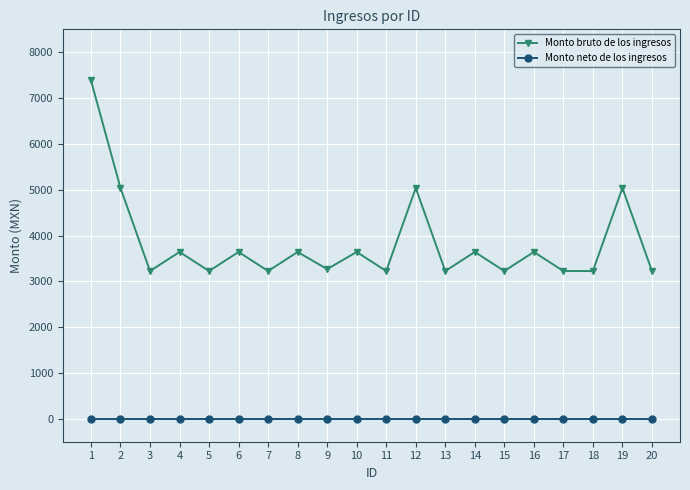

Where is the first local maximum for Monto bruto de los ingresos?

4